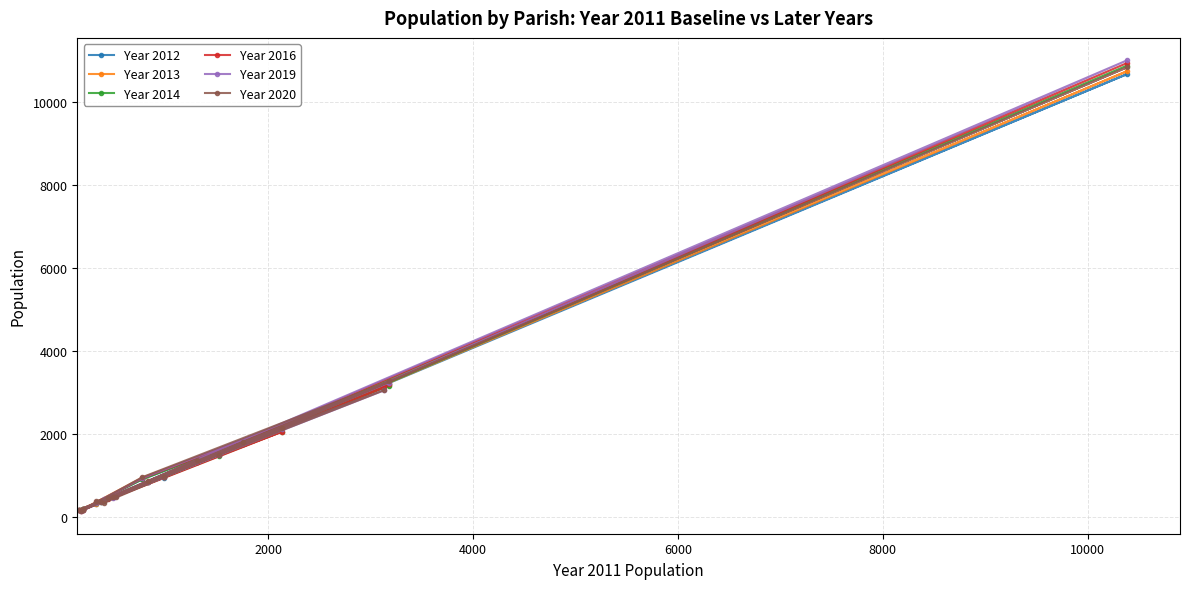

What is the maximum value shown in the chart?

10992